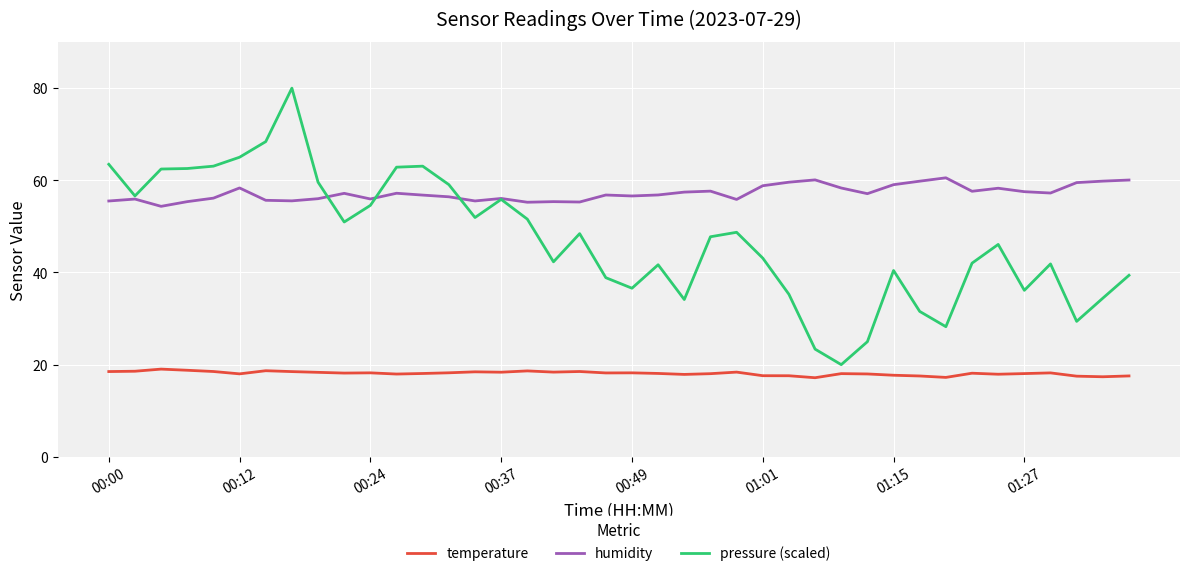

True or false: humidity and temperature cross at least once.

False